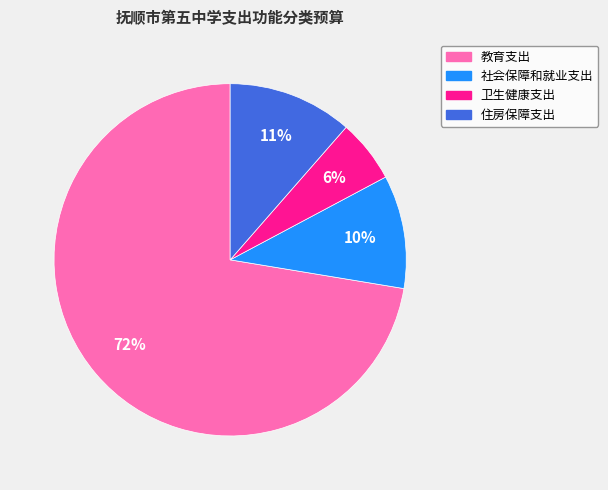

To the nearest percent, what is the average slice percentage?

25%